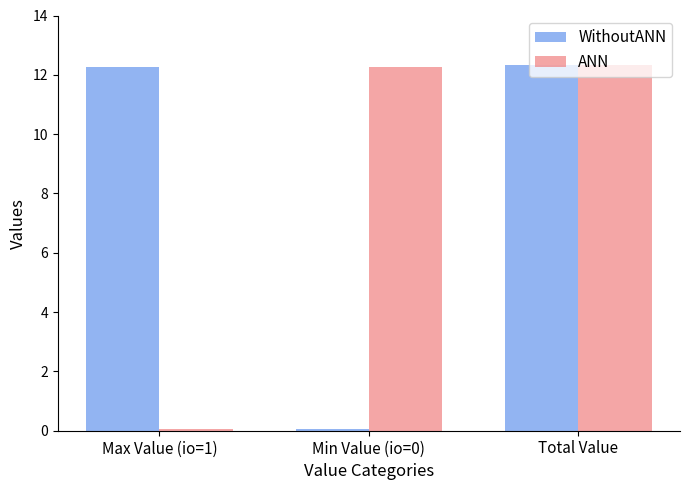

Where is WithoutANN nearest to the value 6?

Min Value (io=0)